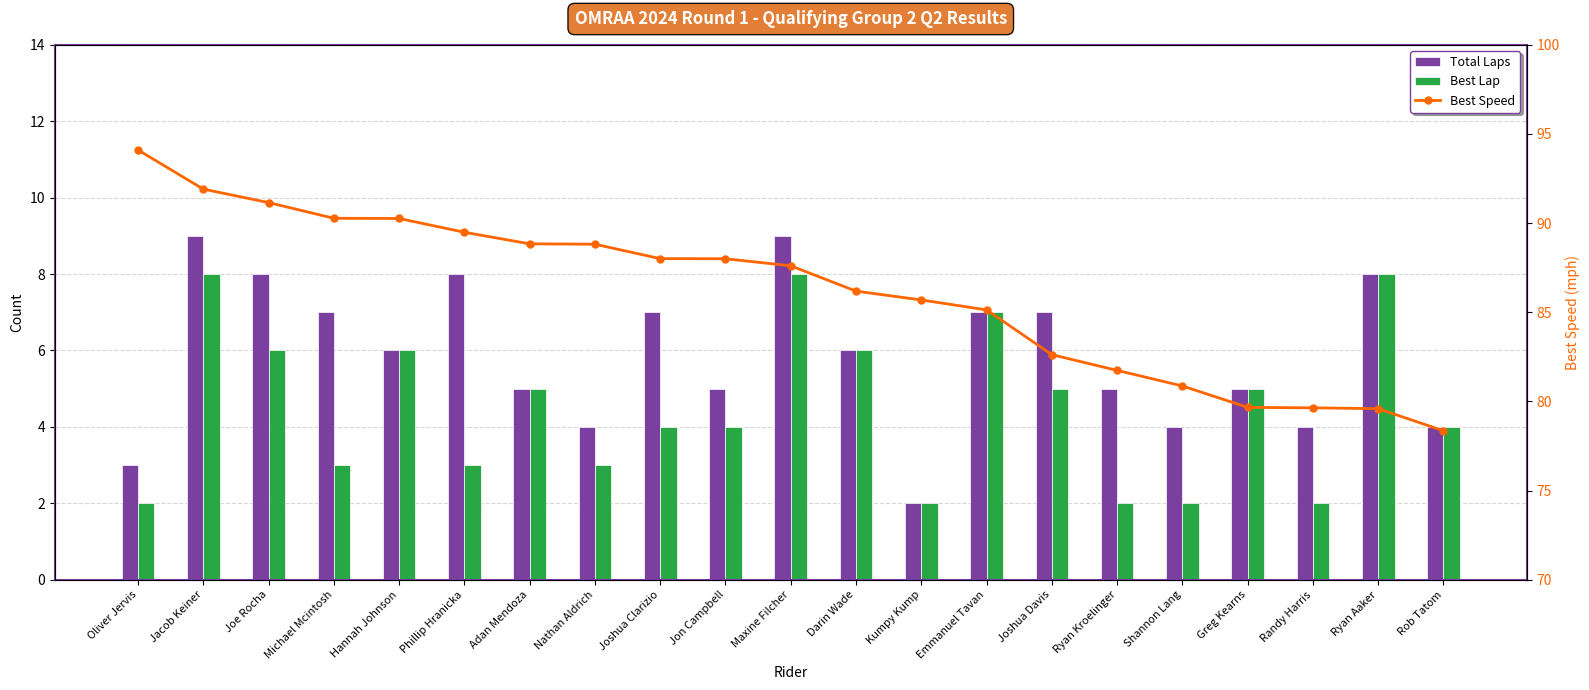

What is the label of the 21st bar from the left?

Rob Tatom